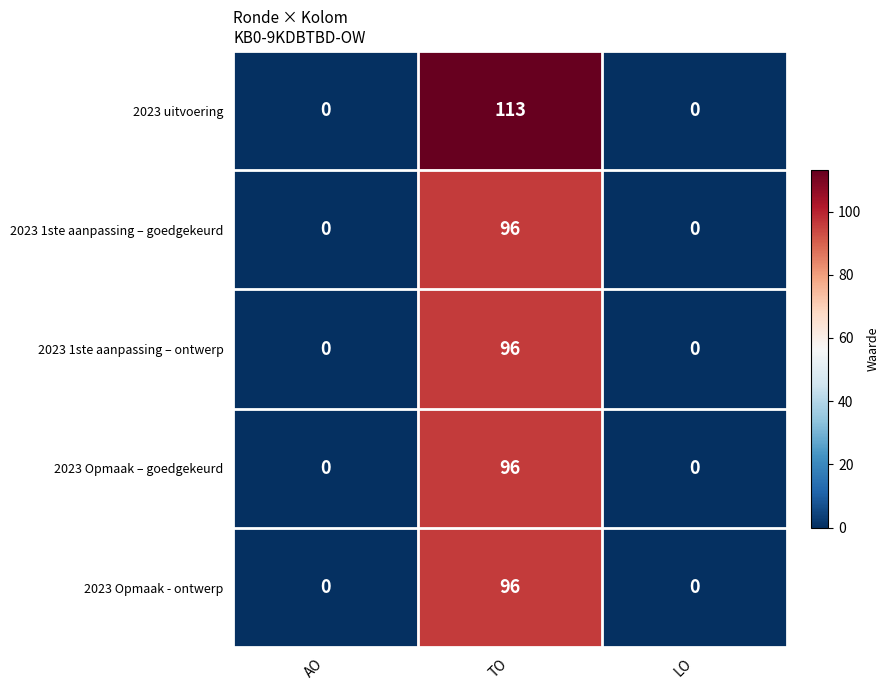

What is the sum of all 2023 1ste aanpassing – goedgekeurd values?

96